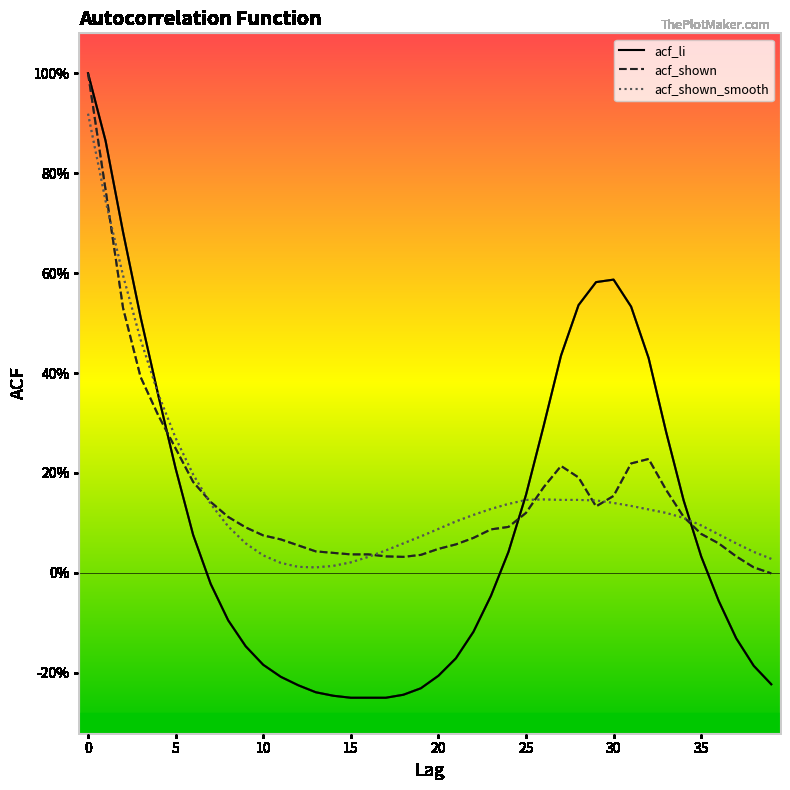

What are all the series names shown in the legend?

acf_li, acf_shown, acf_shown_smooth